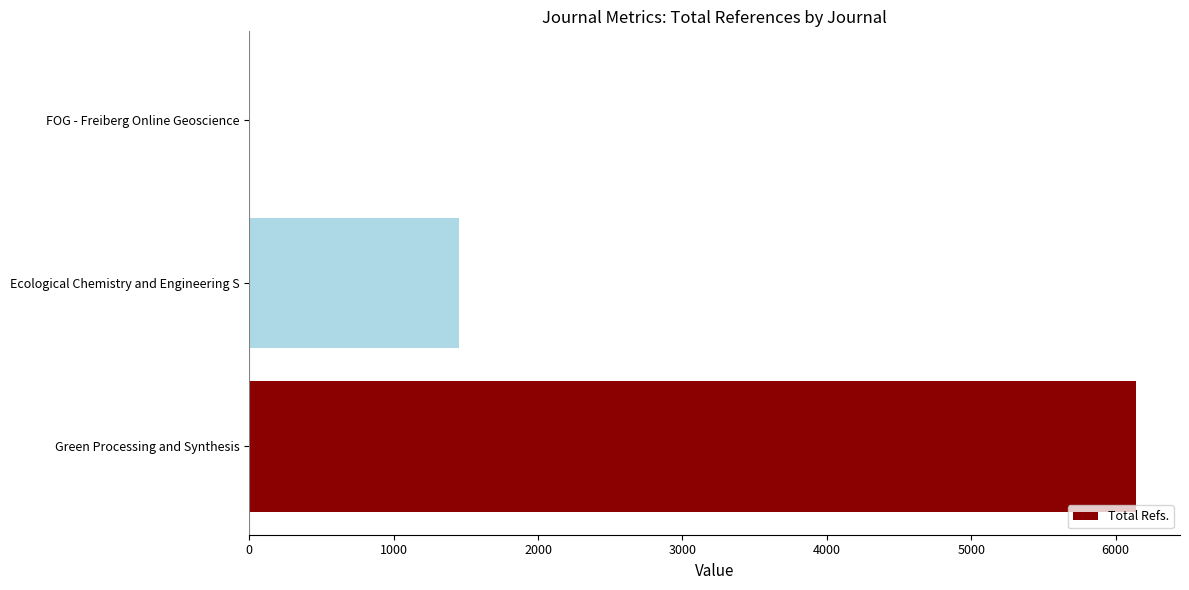

What is the sum of all values?

7588